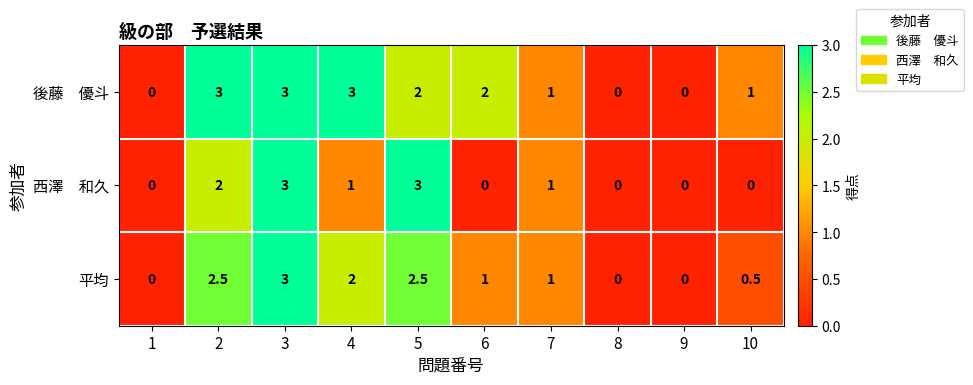

At which category is the sum across all series the highest?

3